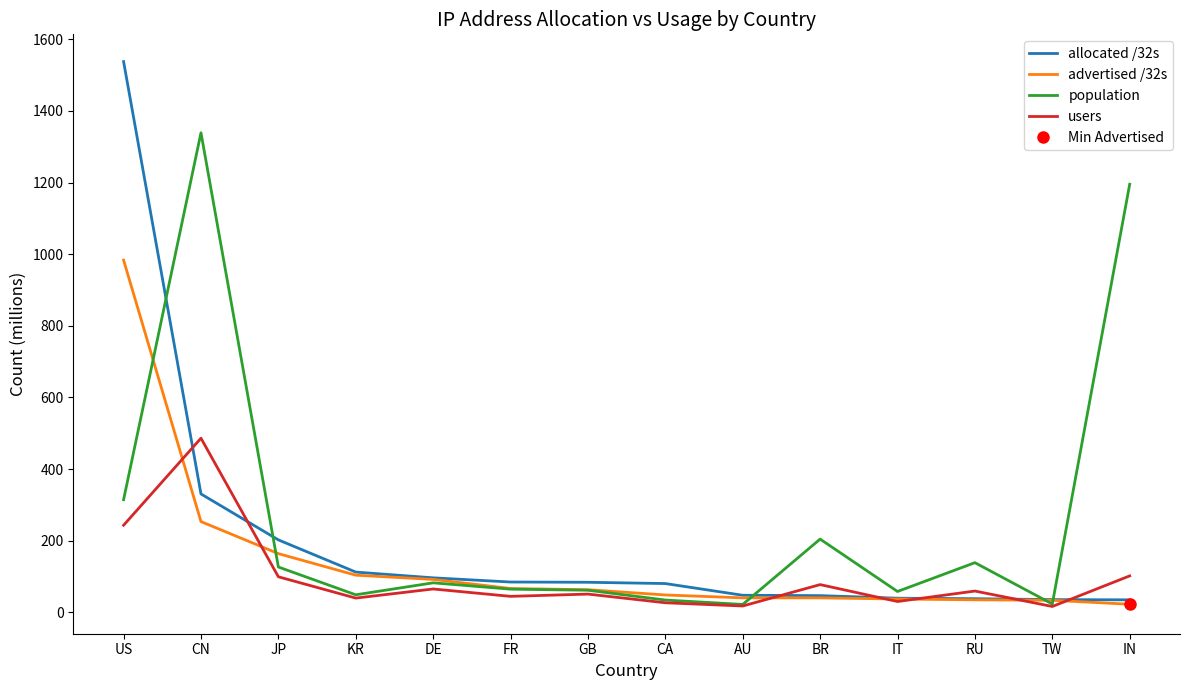

Which series has the largest total across all categories?

population